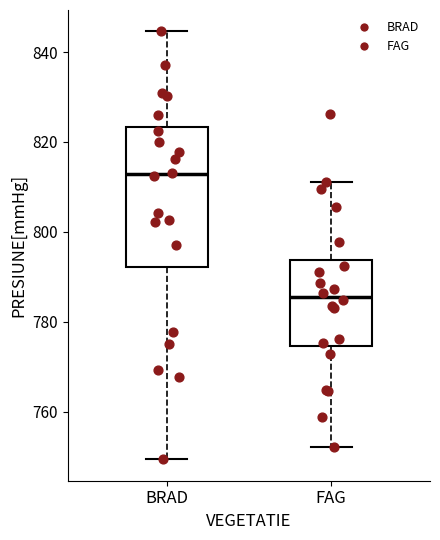

Where does the median line of the box for FAG sit on the y-axis? The values are not printed on the chart, so give them approximately, as read against the axis.

786